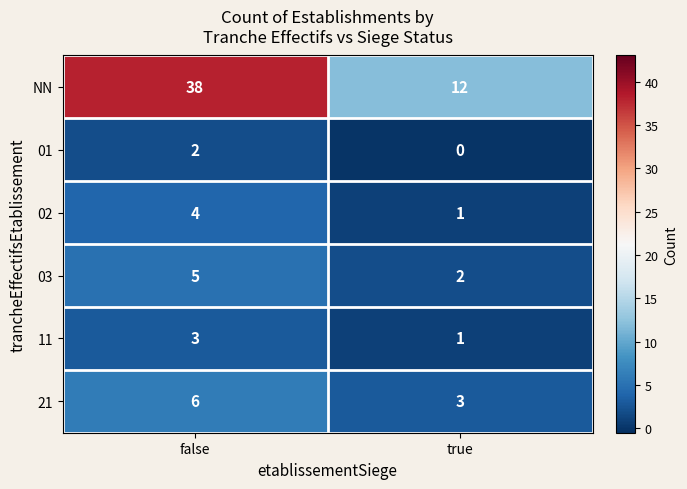

Between false and true, which series saw the biggest shift?

NN